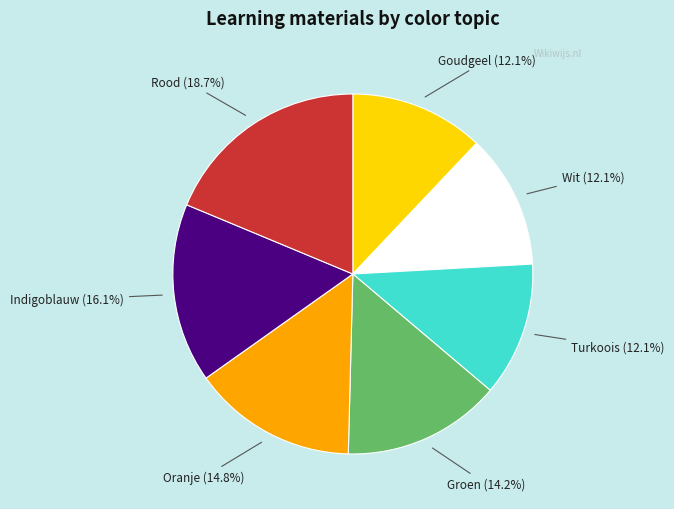

Between Groen and Turkoois, which is larger?

Groen